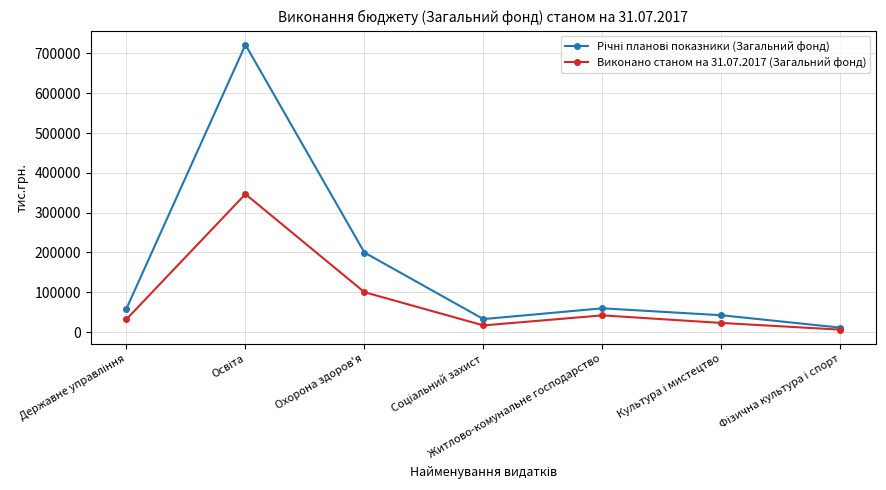

The Виконано станом на 31.07.2017 (Загальний фонд) series shows 42033.7 at Житлово-комунальне господарство. True or false?

True